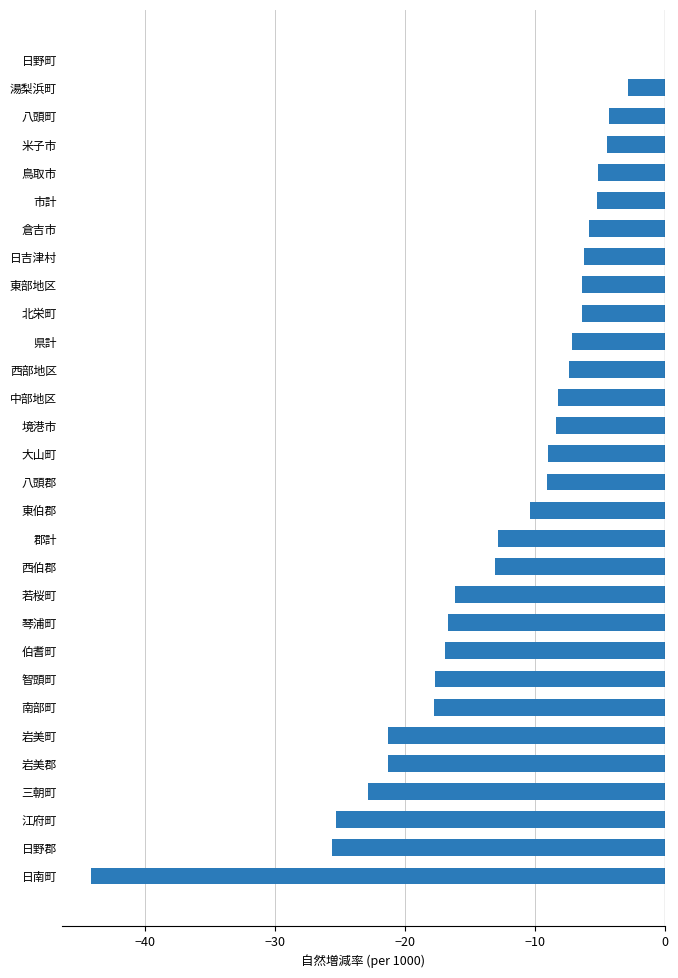

Count the number of values greater than -8.

12